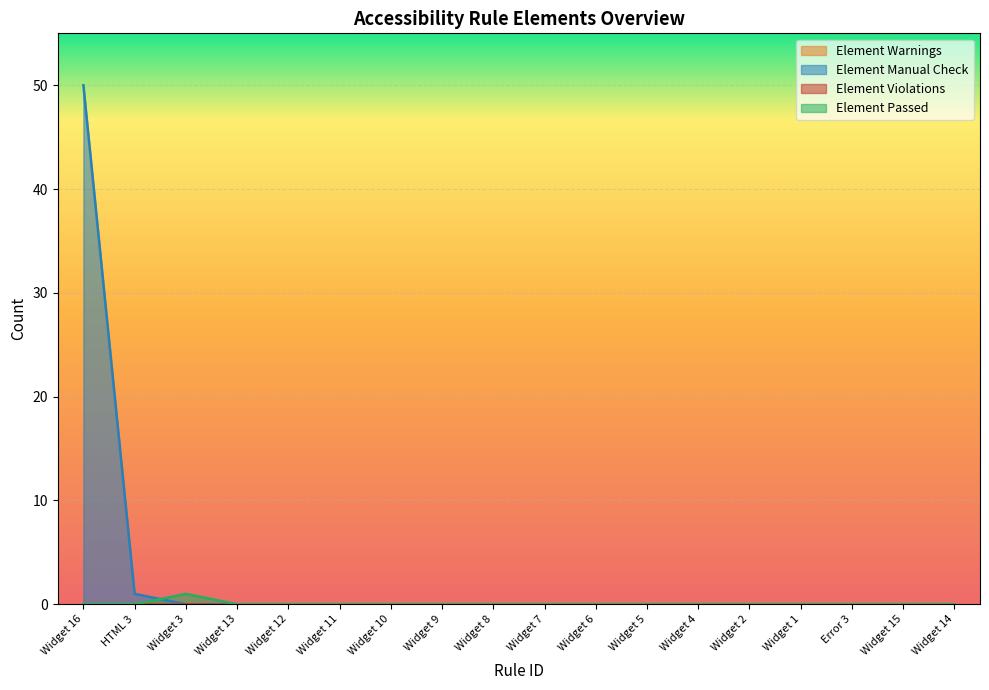

Reading left to right, list all the values displayed in this chart.

Element Manual Check: Widget 16=50	HTML 3=1	Widget 3=0	Widget 13=0	Widget 12=0	Widget 11=0	Widget 10=0	Widget 9=0	Widget 8=0	Widget 7=0	Widget 6=0	Widget 5=0	Widget 4=0	Widget 2=0	Widget 1=0	Error 3=0	Widget 15=0	Widget 14=0
Element Passed: Widget 16=0	HTML 3=0	Widget 3=1	Widget 13=0	Widget 12=0	Widget 11=0	Widget 10=0	Widget 9=0	Widget 8=0	Widget 7=0	Widget 6=0	Widget 5=0	Widget 4=0	Widget 2=0	Widget 1=0	Error 3=0	Widget 15=0	Widget 14=0